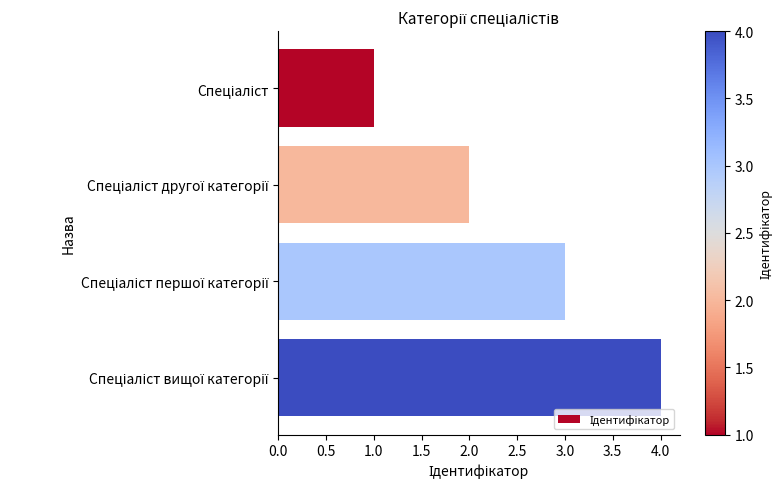

What is the sum of all values?

10